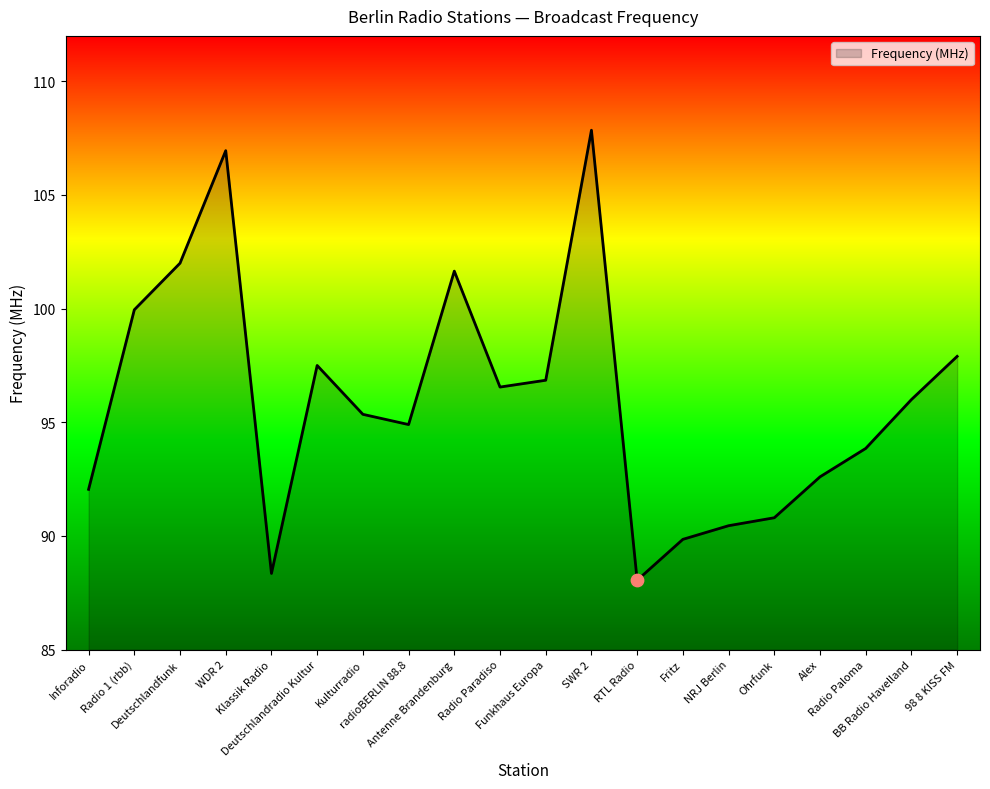

What is the change in value from Deutschlandradio Kultur to Antenne Brandenburg?

+4.2